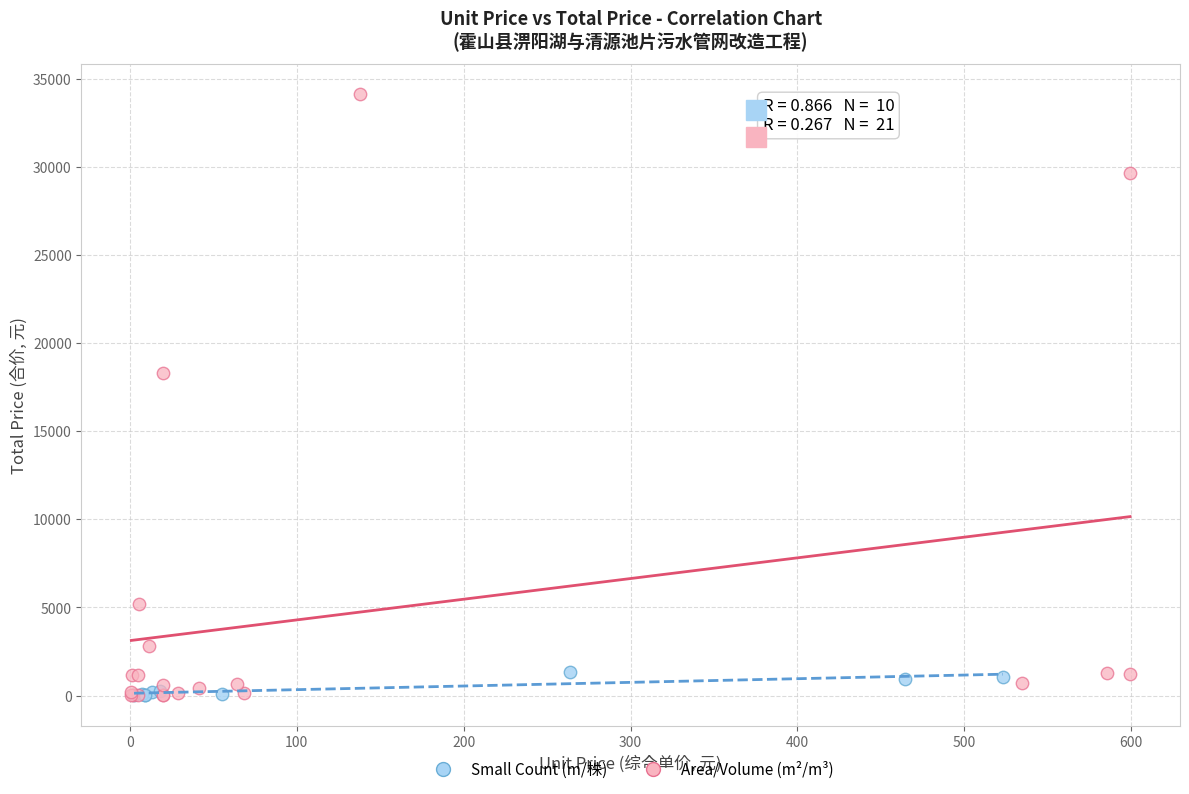

Which series has the widest spread of Y values?

Area/Volume (m²/m³)